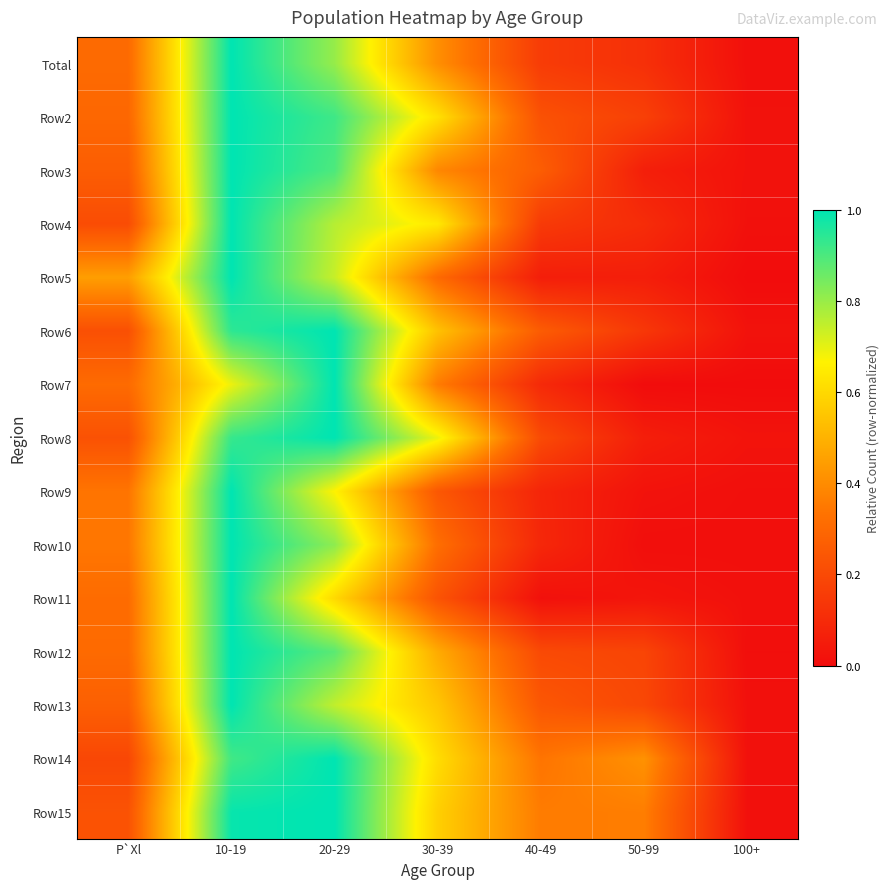

At 20-29, list the series in order from smallest to largest.

Row11, Row9, Row5, Row13, Row4, Total, Row10, Row12, Row3, Row2, Row6, Row7, Row8, Row14, Row15